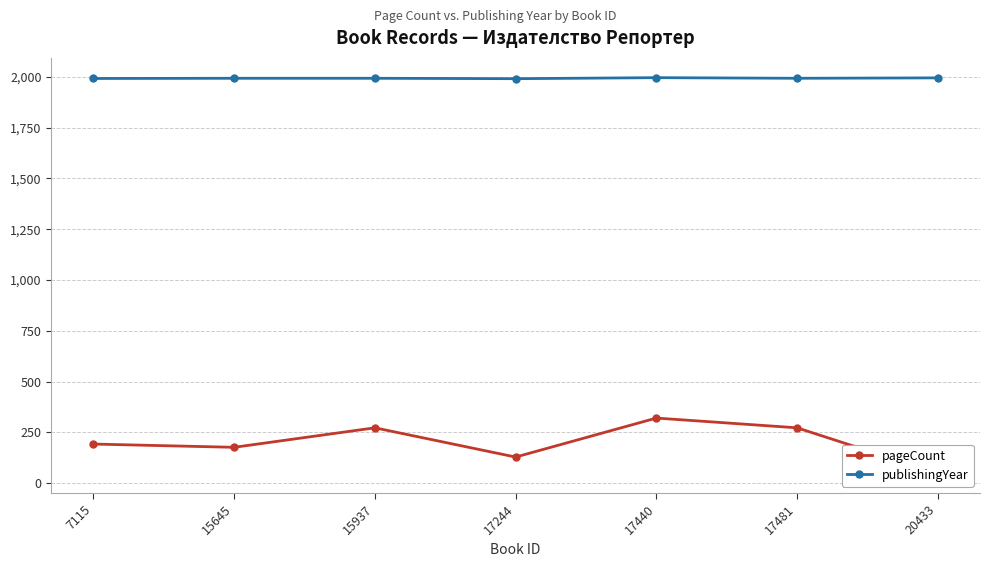

What is the total value across all series at 20433?

2043